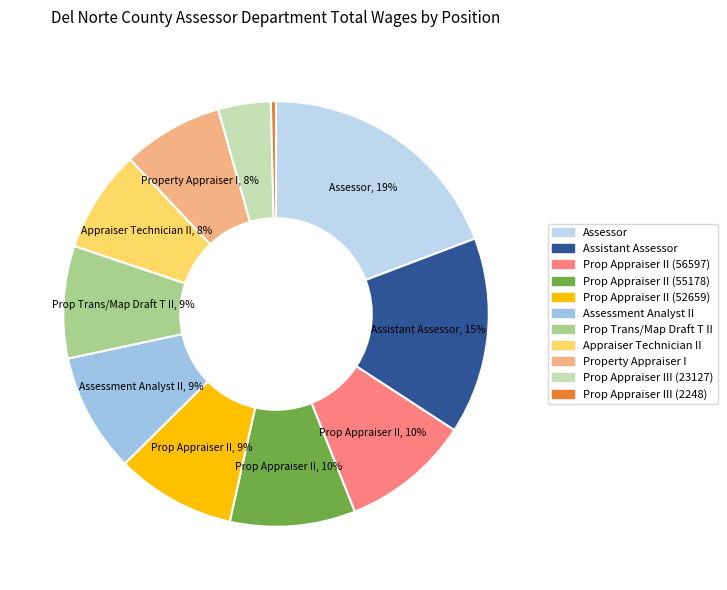

To the nearest percent, what is the difference between the largest and smallest slice percentages?

19%